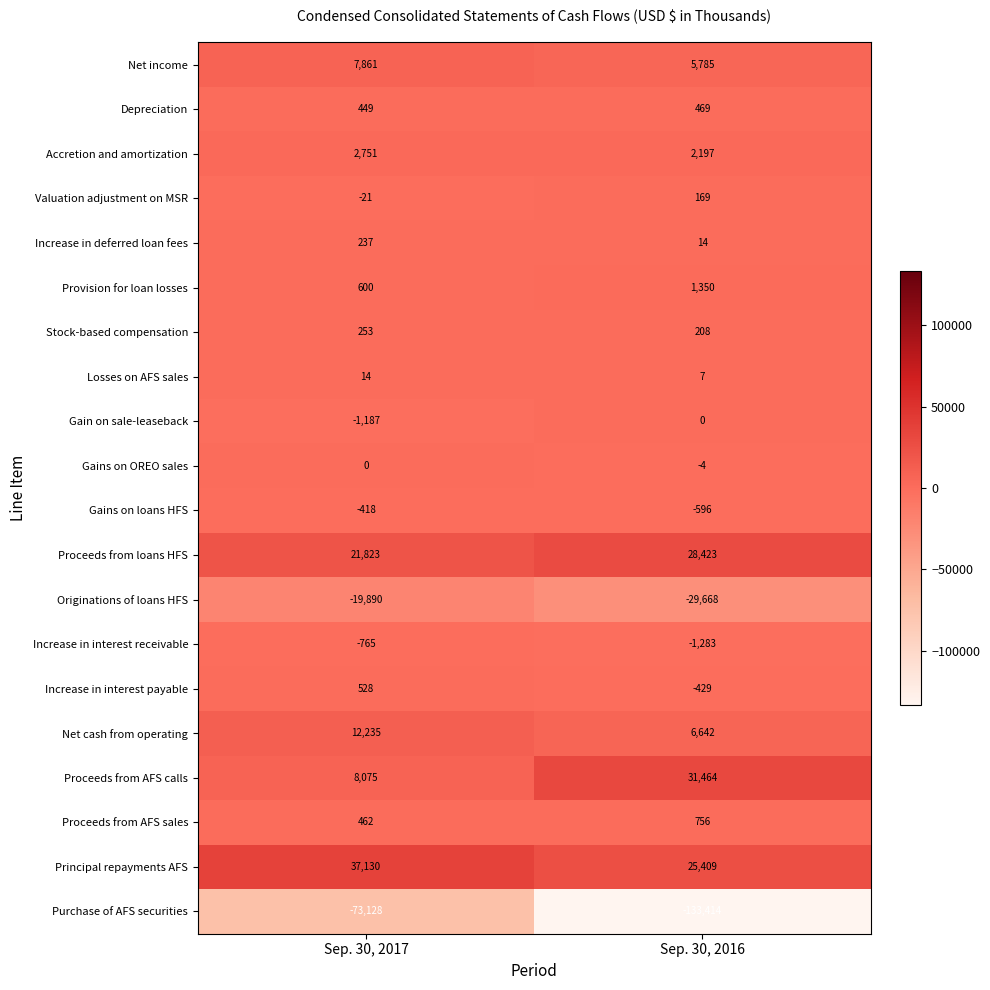

At which category does the chart reach its peak across all series?

Sep. 30, 2017